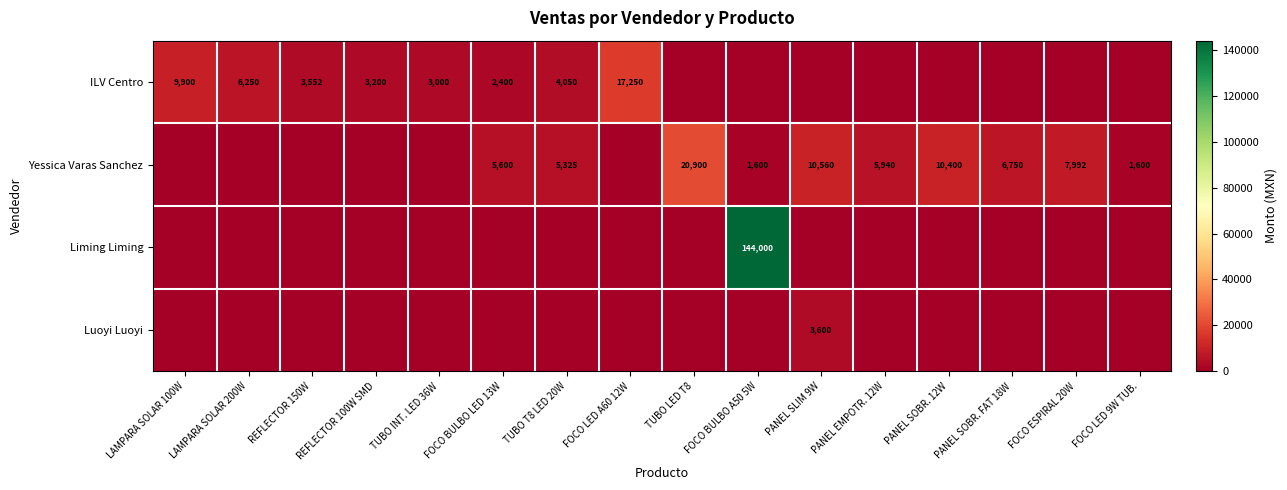

Between TUBO T8 LED 20W and REFLECTOR 150W, which is larger?

TUBO T8 LED 20W